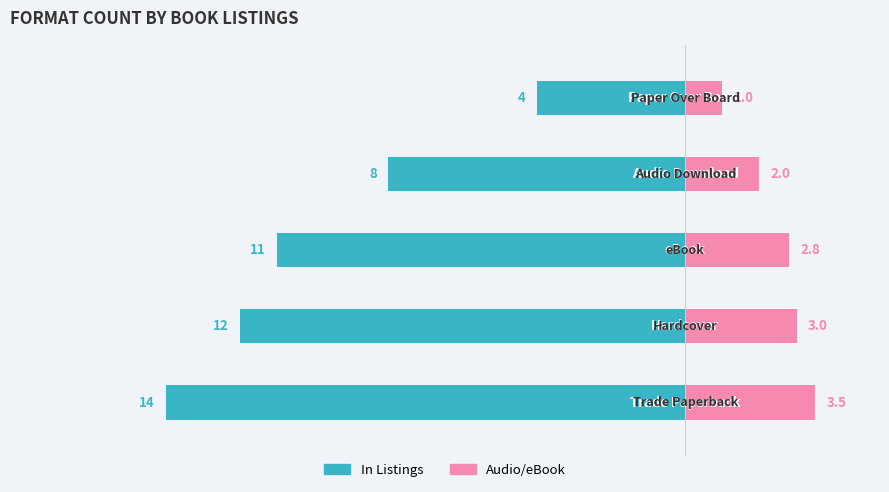

Between 2 and 0, which is larger?

2